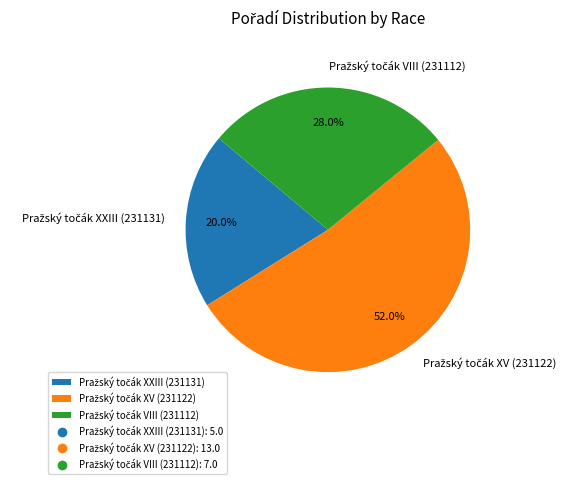

Is there a majority slice in this chart?

Yes